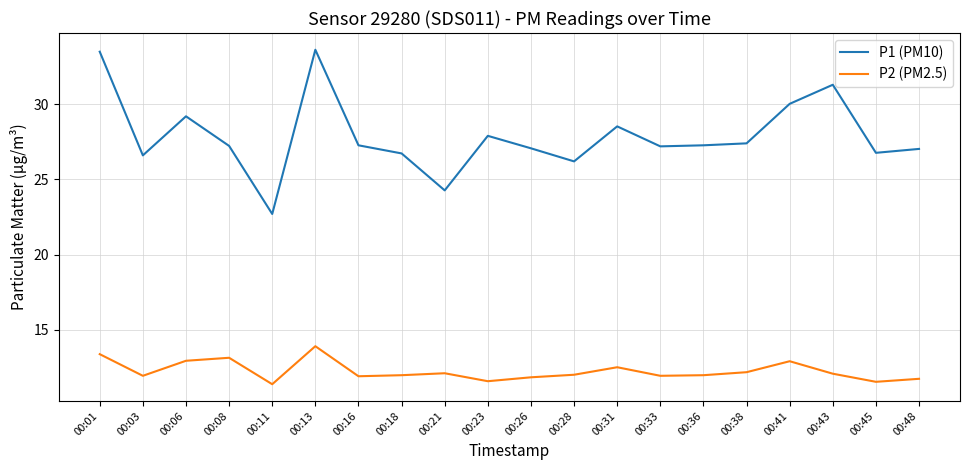

At how many categories does at least one series exceed 22?

20